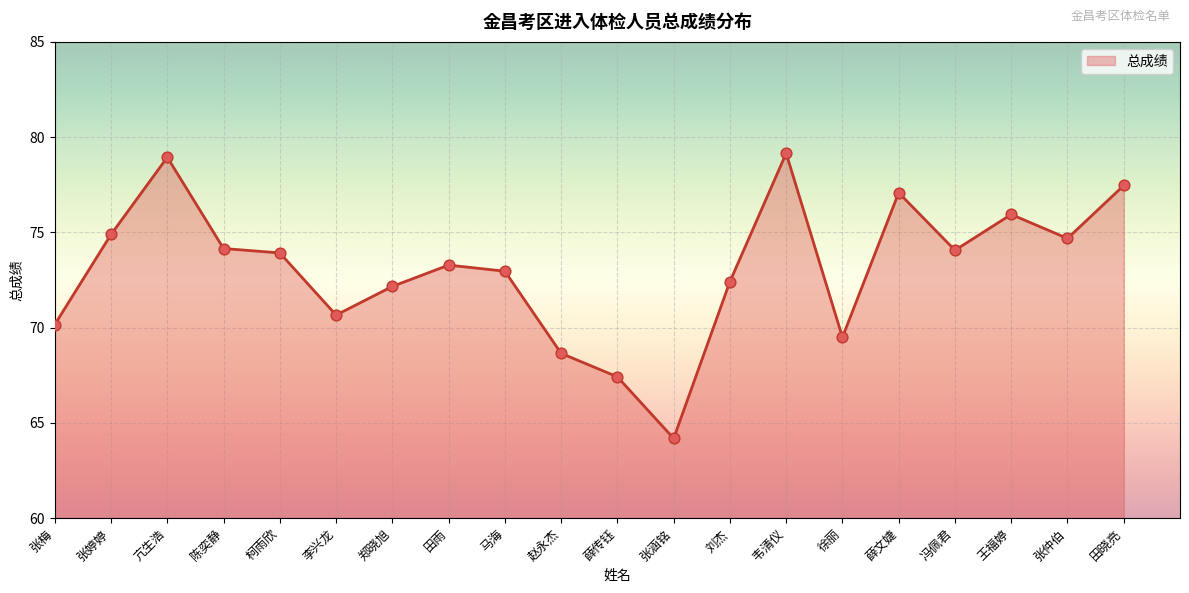

Which has a higher value, 冯佩君 or 郑晓旭?

冯佩君